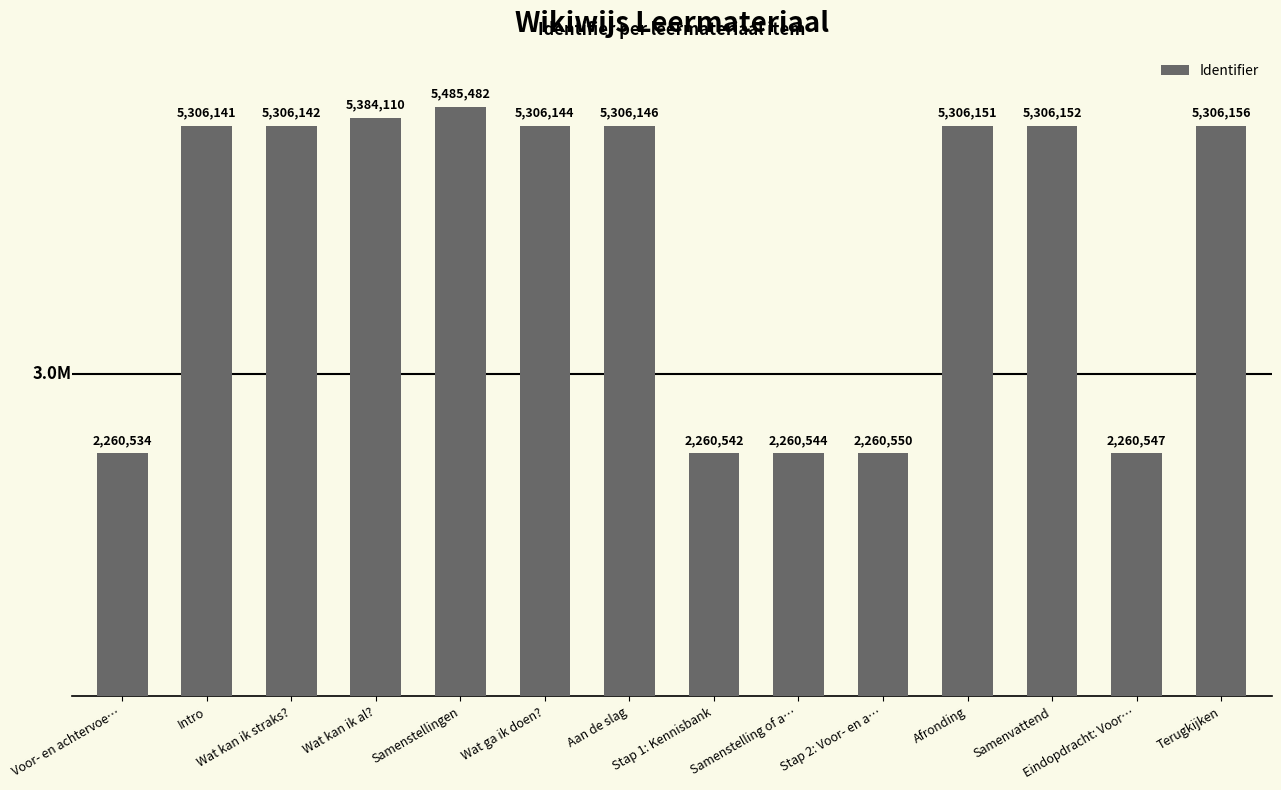

What is the minimum value shown in the chart?

2260534